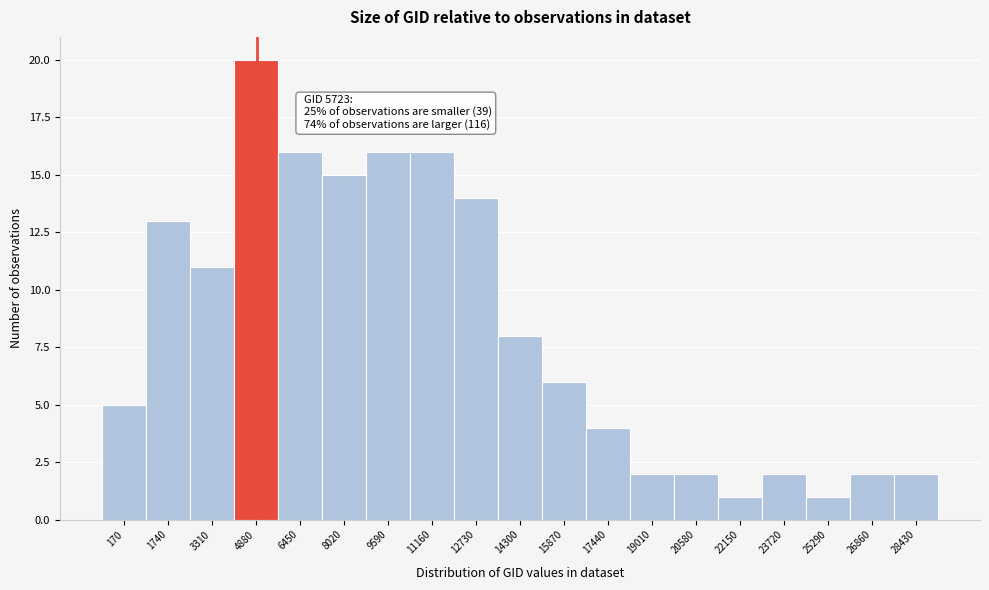

Reading left to right, what are all the values shown in this chart?

170=5	1740=13	3310=11	4880=20	6450=16	8020=15	9590=16	11160=16	12730=14	14300=8	15870=6	17440=4	19010=2	20580=2	22150=1	23720=2	25290=1	26860=2	28430=2